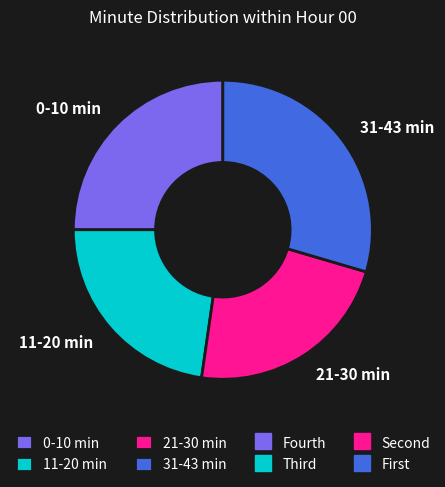

Is 31-43 min the majority of the pie?

No